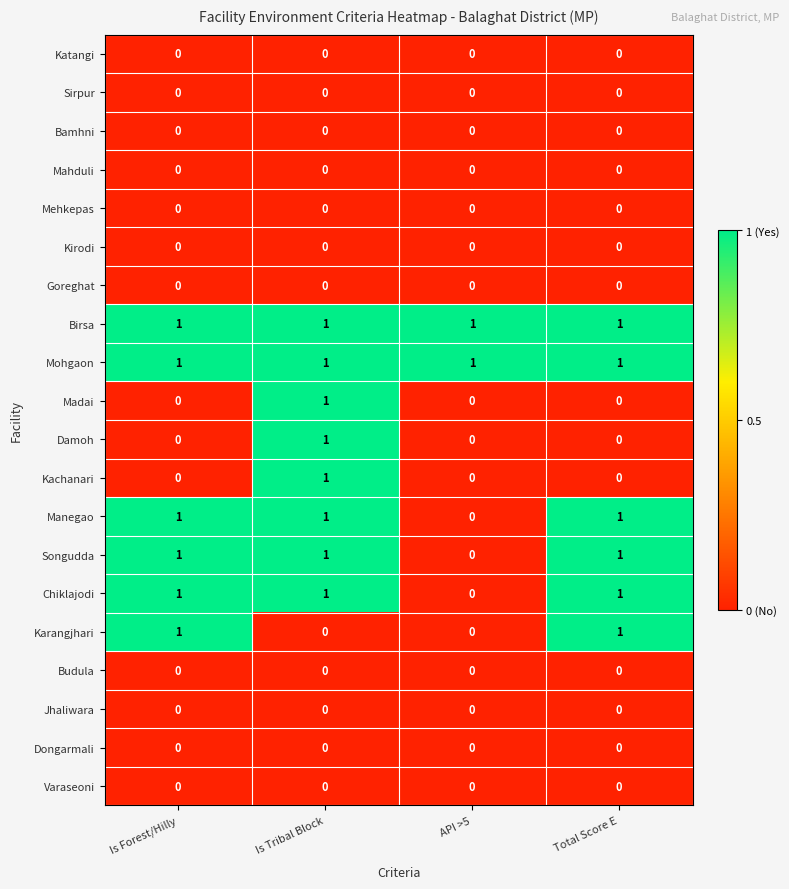

The value of Goreghat at Is Forest/Hilly is 0. True or false?

True